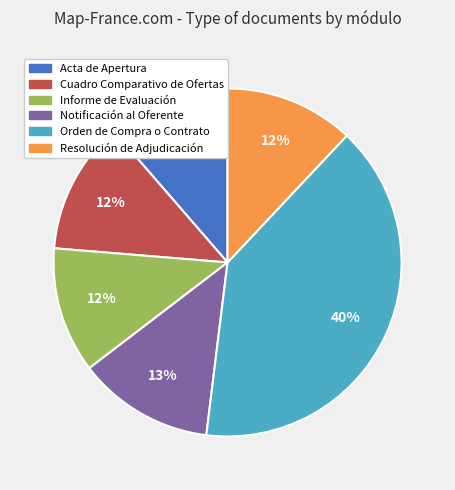

Which slice is the largest?

Orden de Compra o Contrato